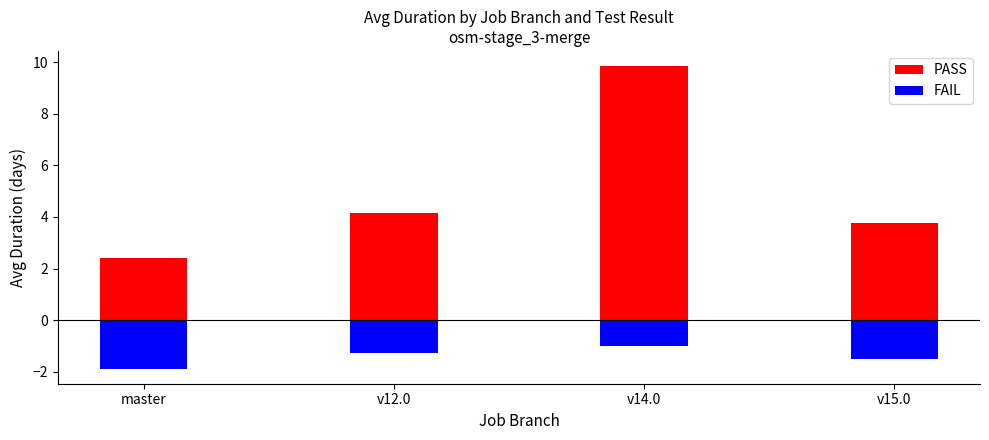

Is it true that FAIL equals -2.7 at master?

False